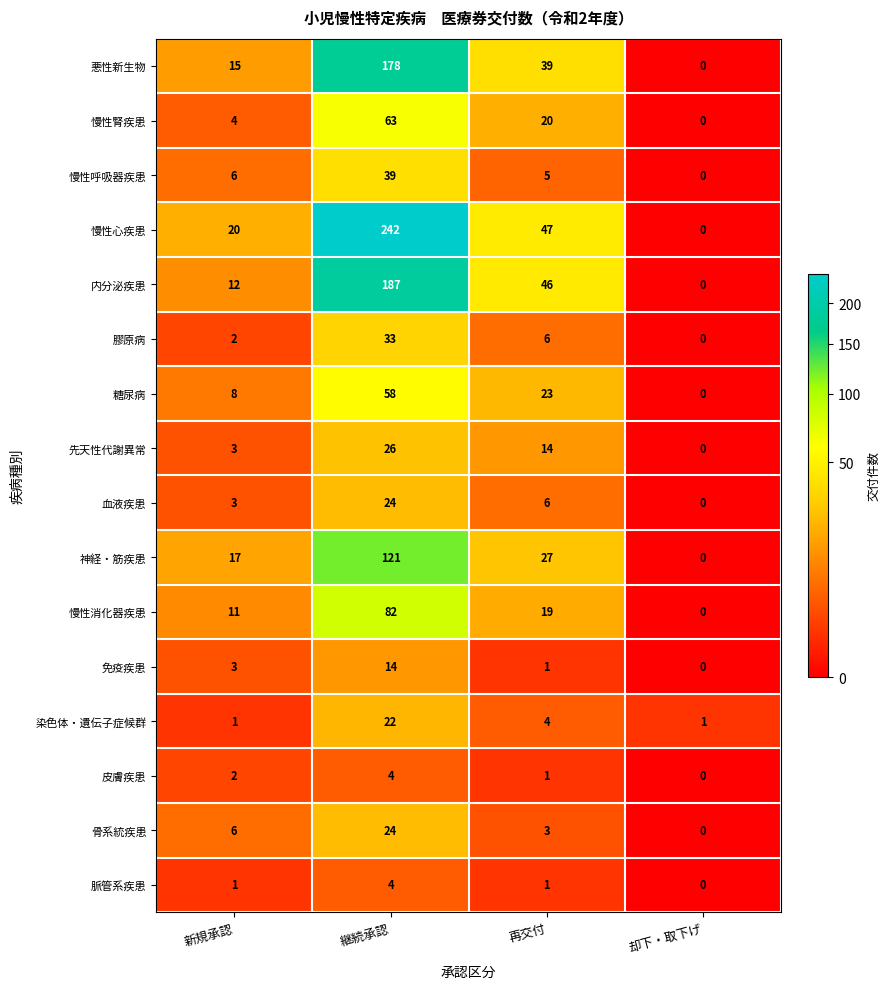

How many positive values does the 内分泌疾患 series have?

3